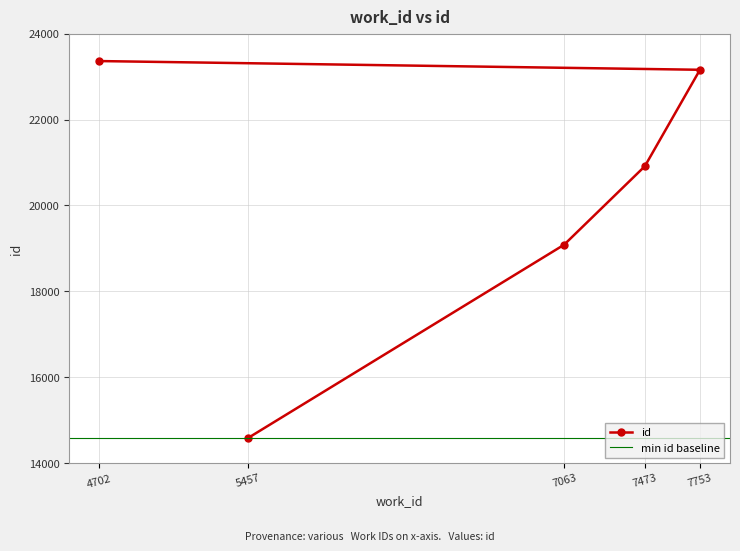

The value at 4702 is 39299. True or false?

False